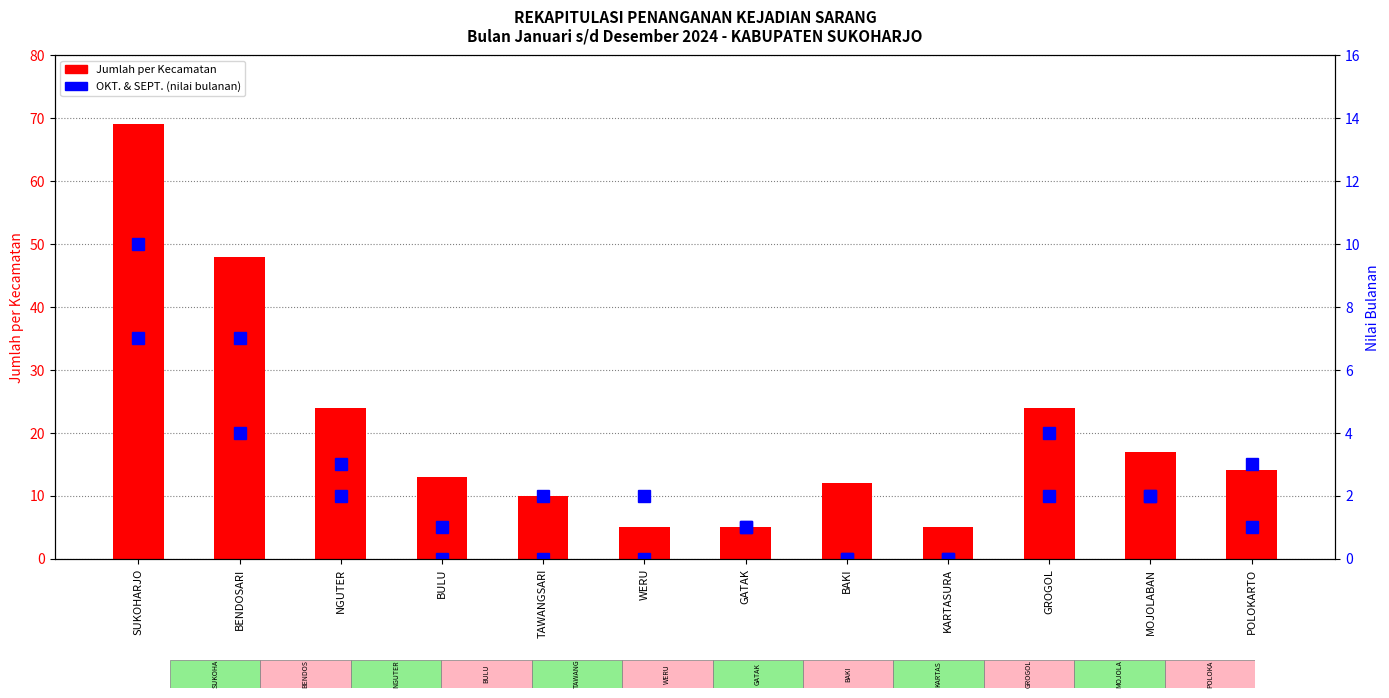

What is the label of the 12th bar from the right?

SUKOHARJO